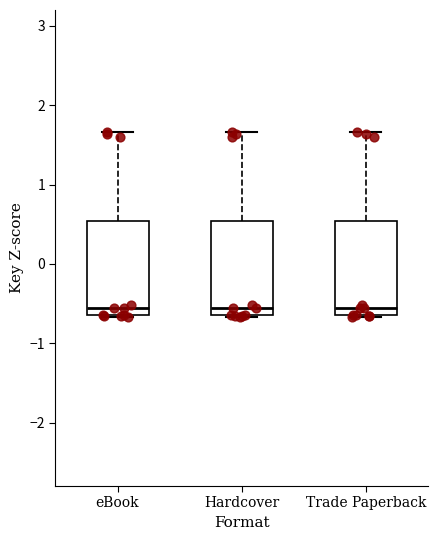

Where is the lower edge of the box for eBook on the y-axis? The values are not printed on the chart, so give them approximately, as read against the axis.

-0.6